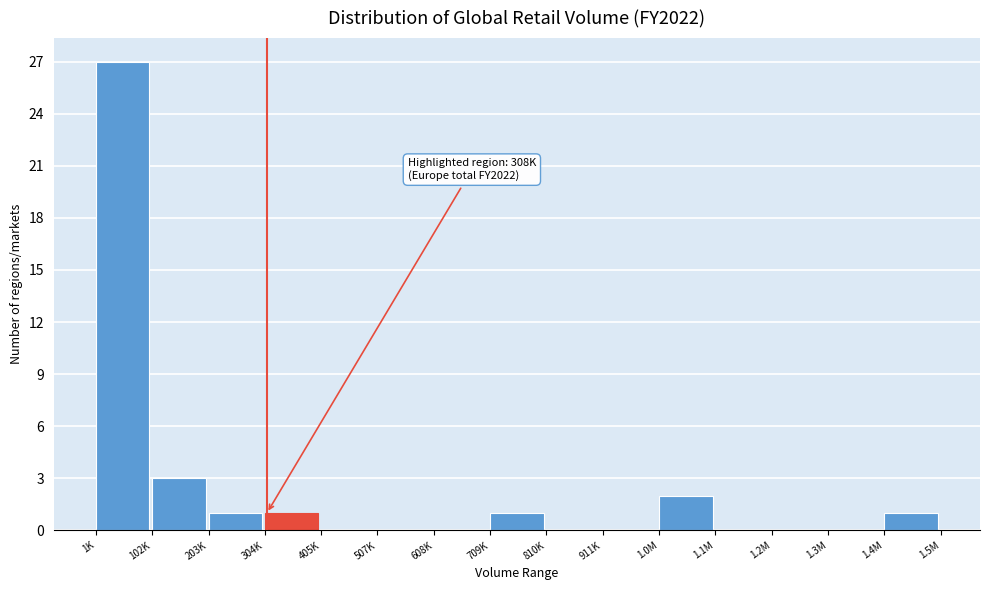

Reading left to right, extract all data points from this chart.

1K=27	102K=3	203K=1	304K=1	405K=0	507K=0	608K=0	709K=1	810K=0	911K=0	1.0M=2	1.1M=0	1.2M=0	1.3M=0	1.4M=1